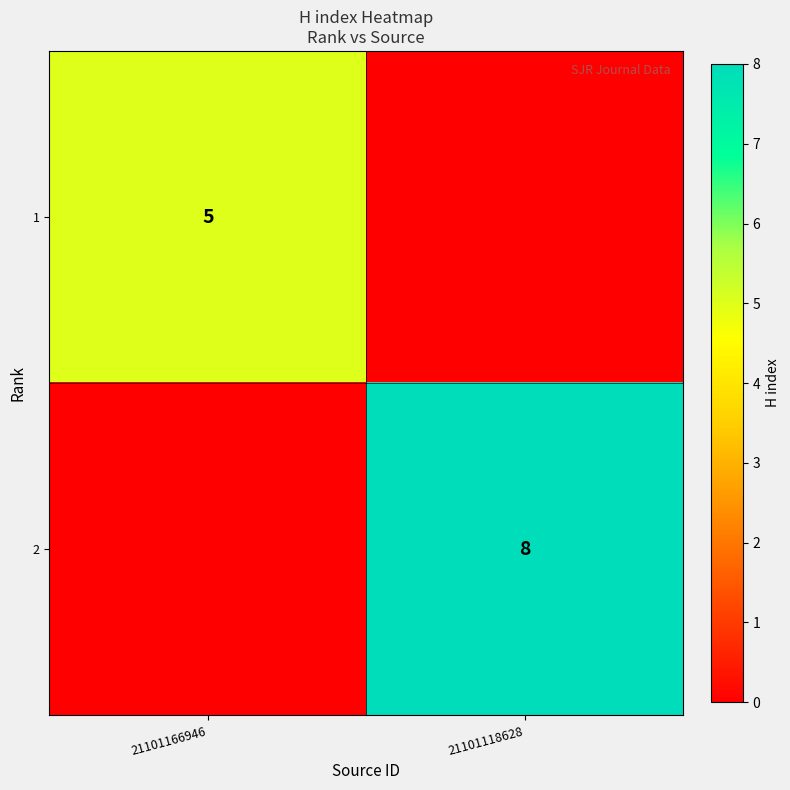

Is it true that 1 equals 5 at 21101166946?

True